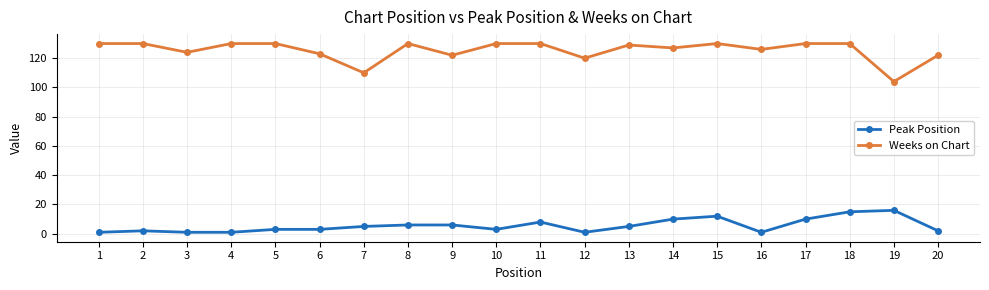

How many lines are shown in the chart?

2